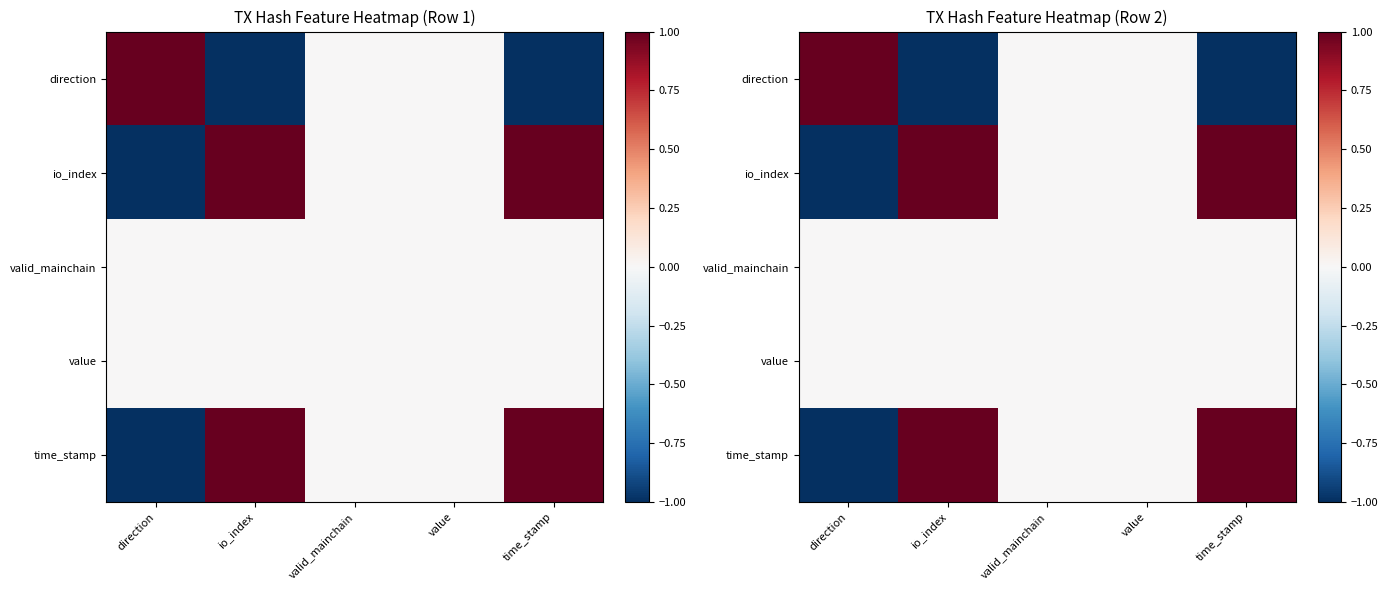

Which has a higher value, time_stamp or direction?

direction